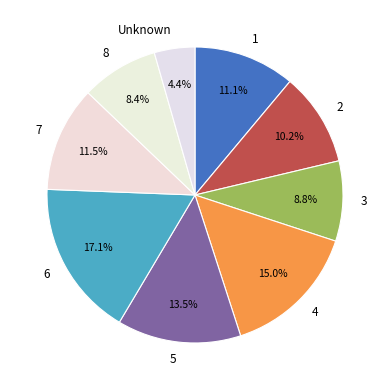

To the nearest percent, what is the difference between the 1 and 8 slice percentages?

3%